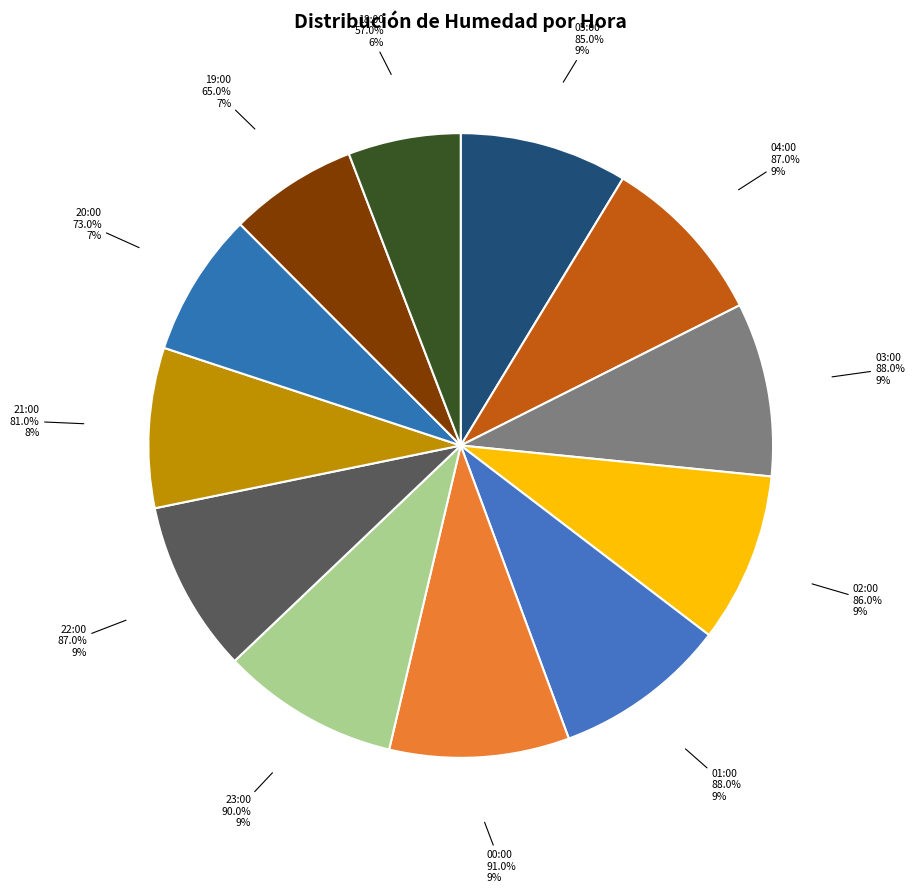

Which has a higher value, 19:00 or 02:00?

02:00